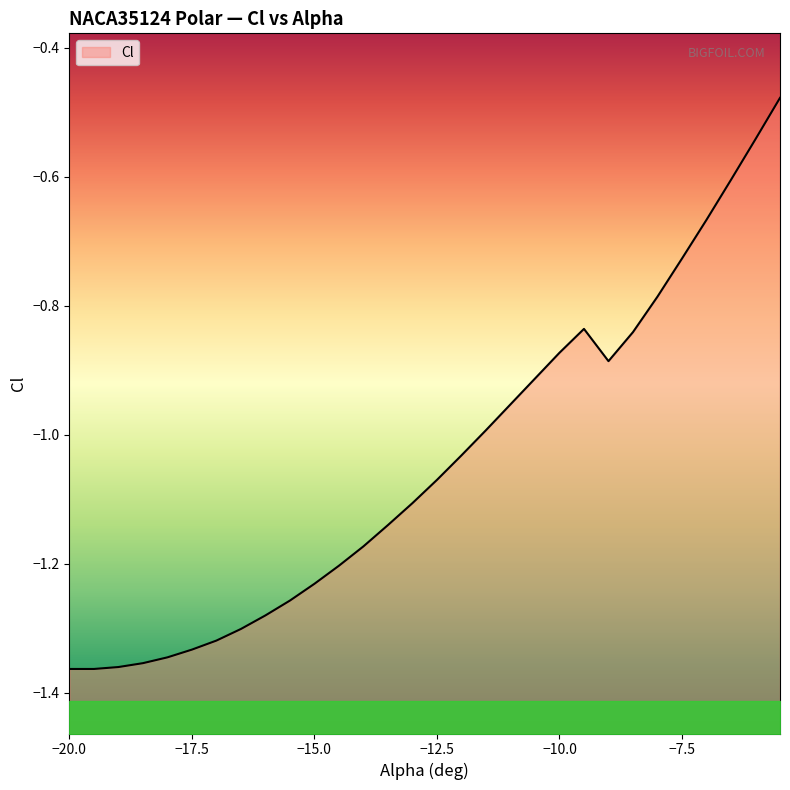

Reading left to right, transcribe all the data shown in this chart.

-20=-1.4	-19.5=-1.4	-19=-1.4	-18.5=-1.4	-18=-1.3	-17.5=-1.3	-17=-1.3	-16.5=-1.3	-16=-1.3	-15.5=-1.3	-15=-1.2	-14.5=-1.2	-14=-1.2	-13.5=-1.1	-13=-1.1	-12.5=-1.1	-12=-1.0	-11.5=-1.0	-11=-1.0	-10.5=-0.9	-10=-0.9	-9.5=-0.8	-9=-0.9	-8.5=-0.8	-8=-0.8	-7.5=-0.7	-7=-0.7	-6.5=-0.6	-6=-0.5	-5.5=-0.5